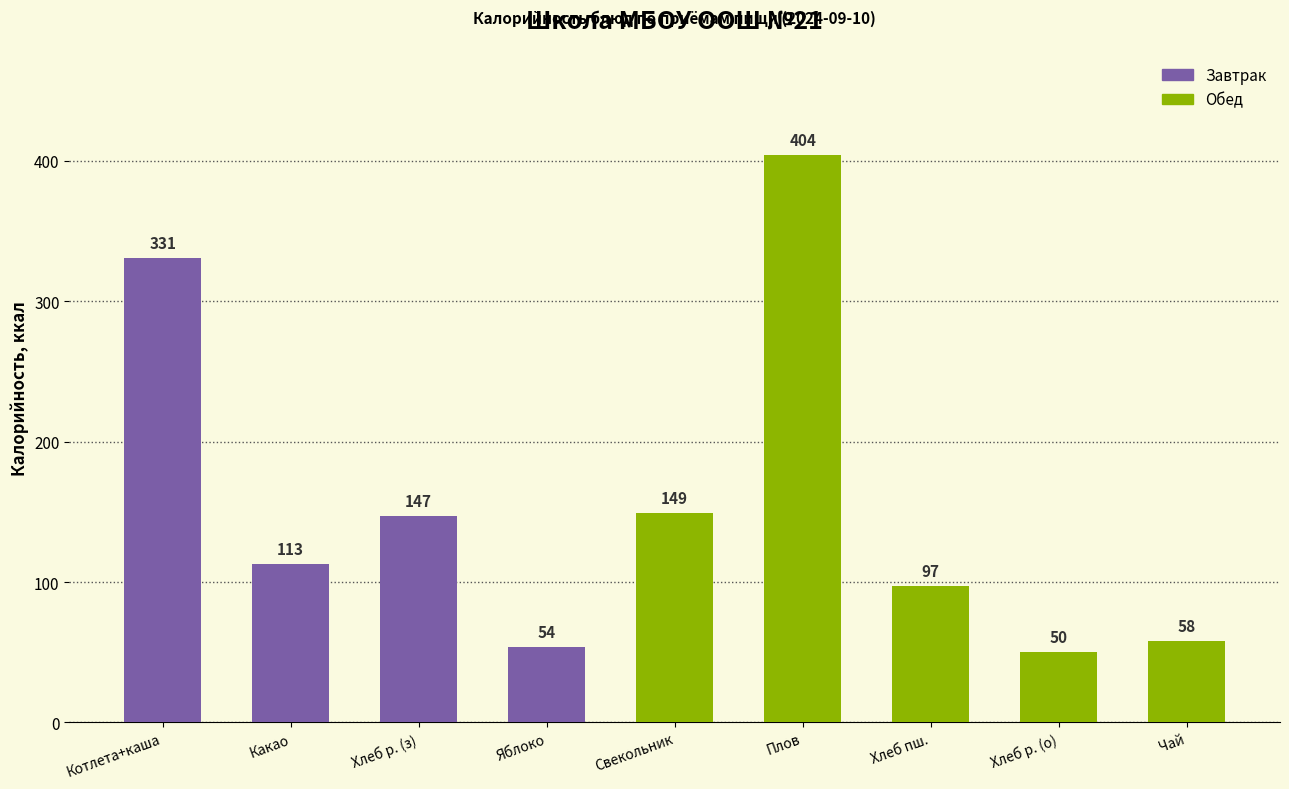

List the labels in order of value, largest first.

Плов, Котлета+каша, Свекольник, Хлеб р. (з), Какао, Хлеб пш., Чай, Яблоко, Хлеб р. (о)